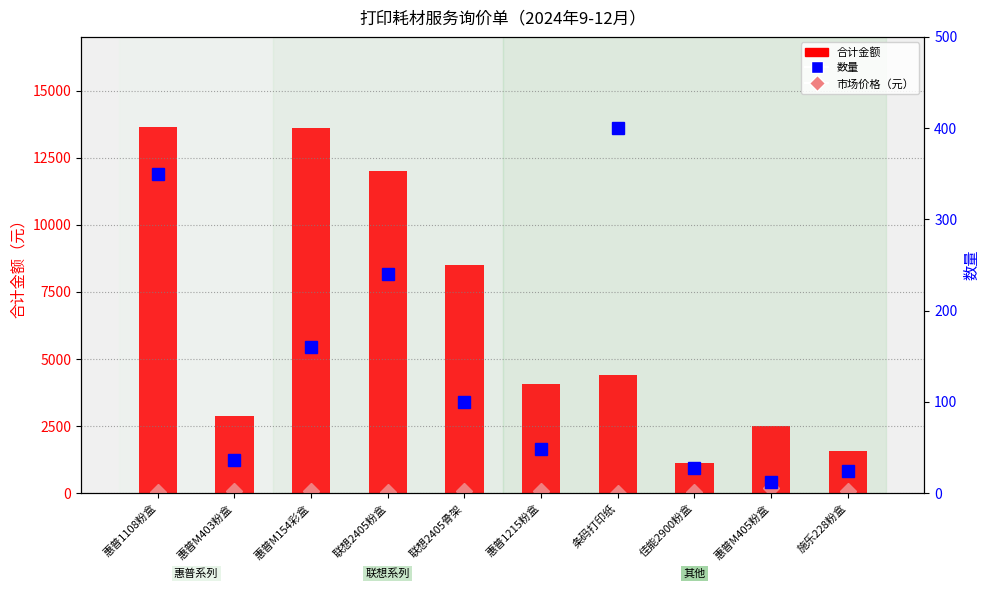

What is the value of the 市场价格（元） bar at the 3rd from the left?

85